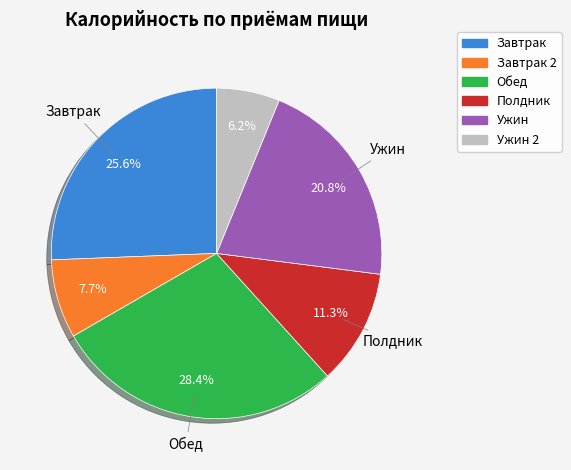

Is there any slice that represents more than half of the pie?

No